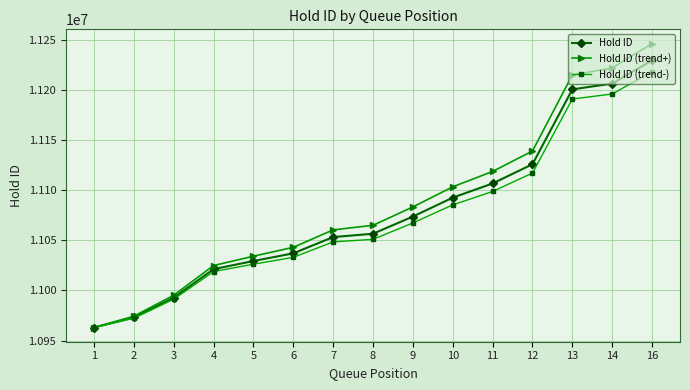

What is the lowest value of the Hold ID (trend-) series?

10962993